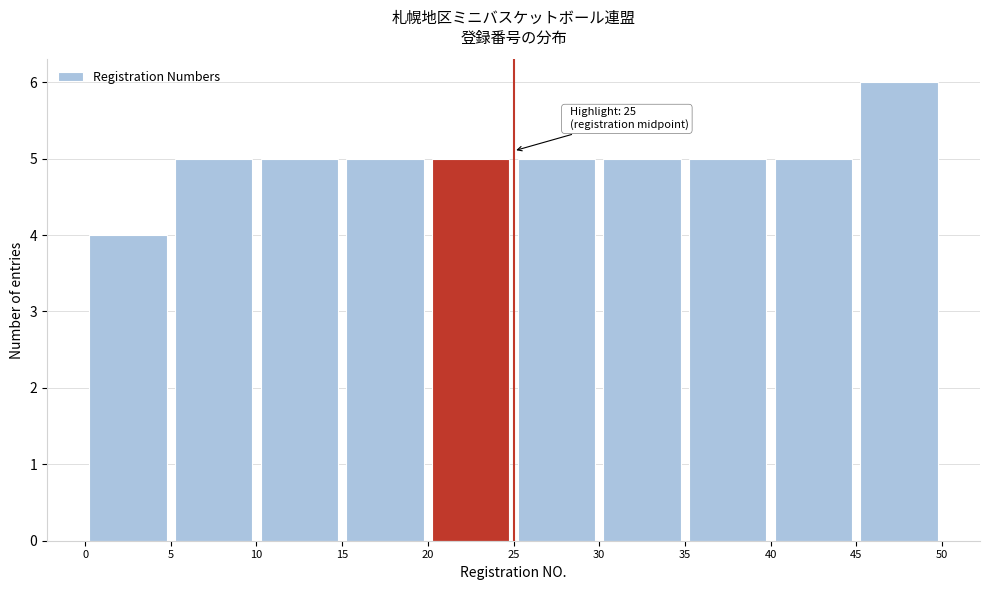

Over which range of the x-axis is the bar tallest?

45 to 50